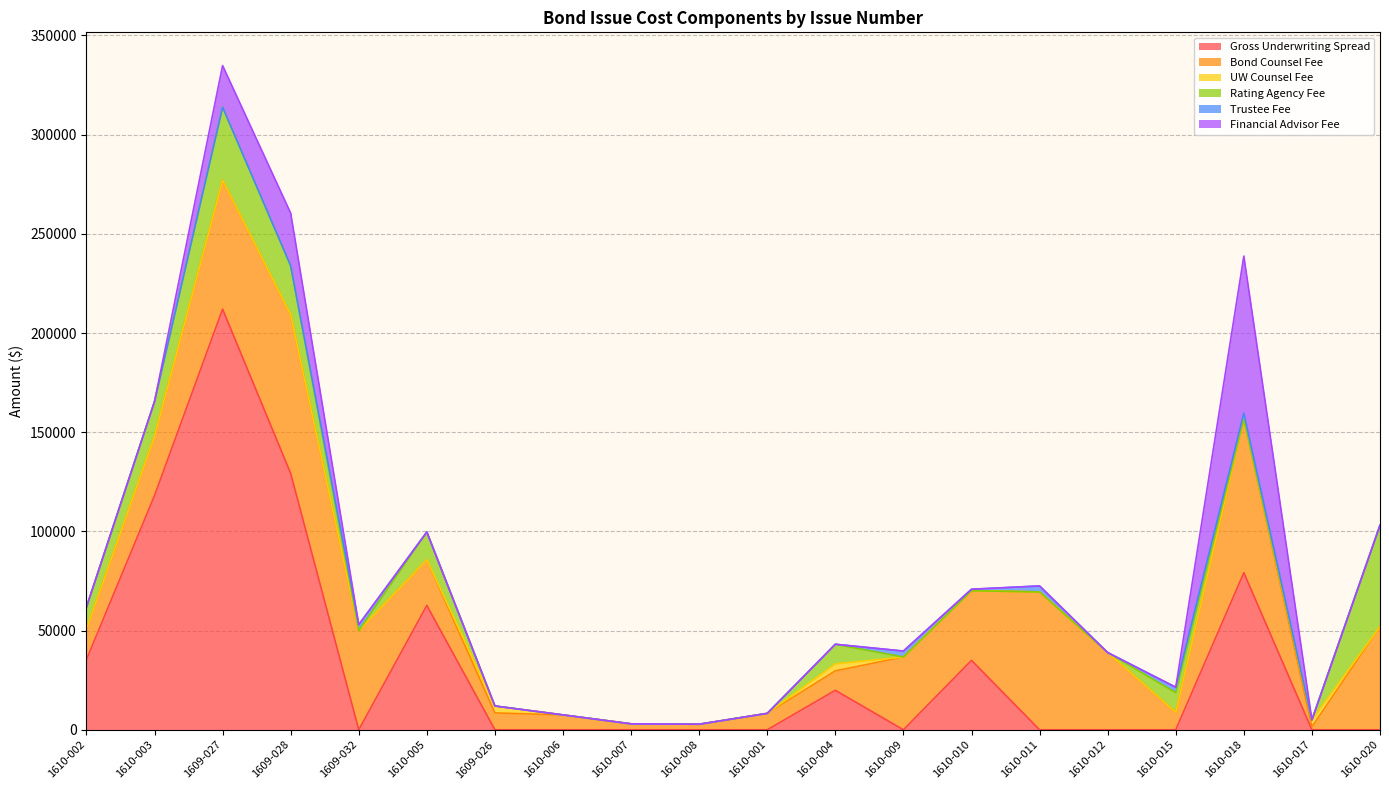

What is the total value across all series at 1610-010?

70844.0